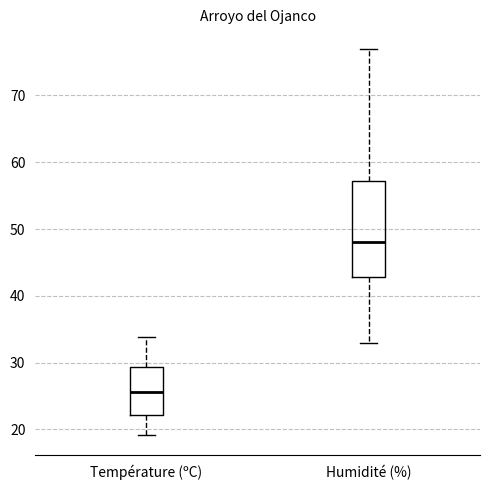

Reading left to right, transcribe this box plot: for each box, give where its median line is, the range the box spans, and where its two whiskers end, as read against the y-axis. The values are not printed on the chart, so give them approximately, as read against the axis.

Température (ºC): median 26, box 22 to 29, whiskers 19 to 34
Humidité (%): median 48, box 43 to 57, whiskers 33 to 77